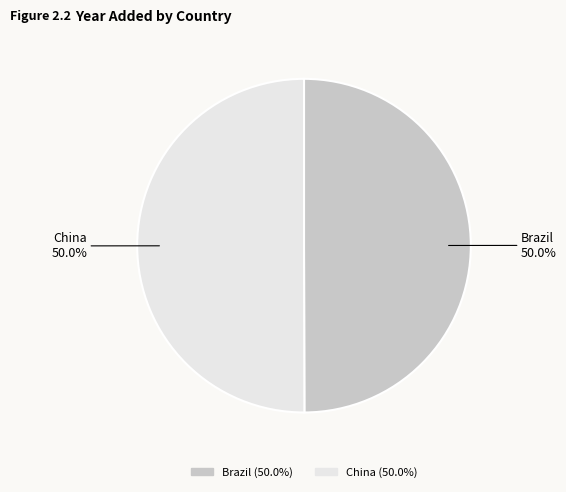

Is it true that China is 50% of the pie?

True